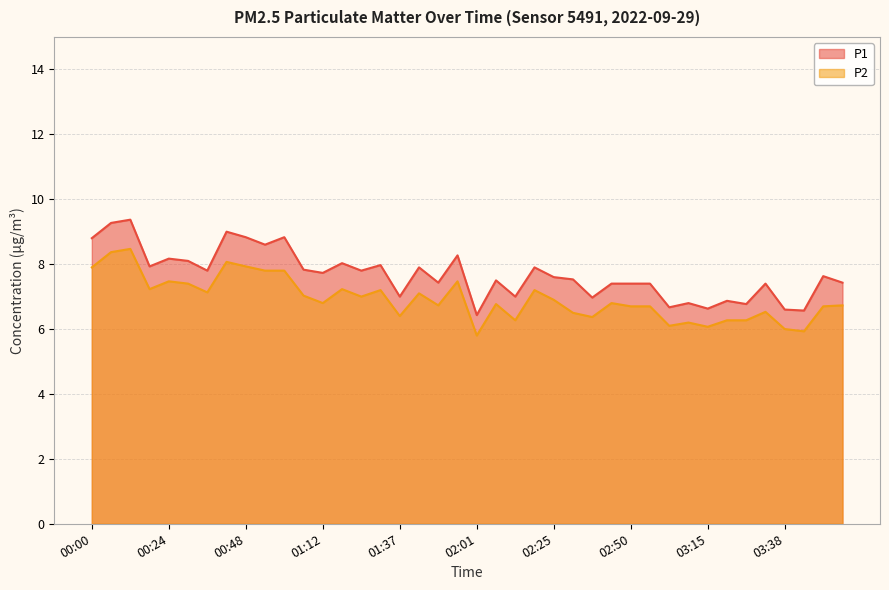

At which label does P2 reach its minimum?

02:01